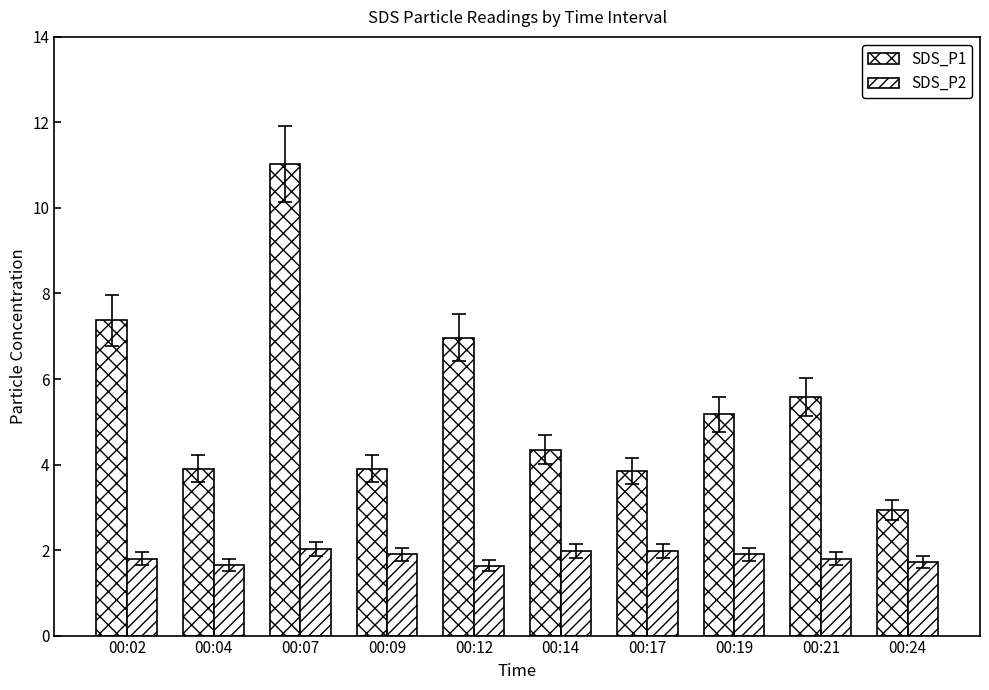

Is the value of SDS_P1 at 00:24 greater than the value of SDS_P2 at 00:17?

Yes